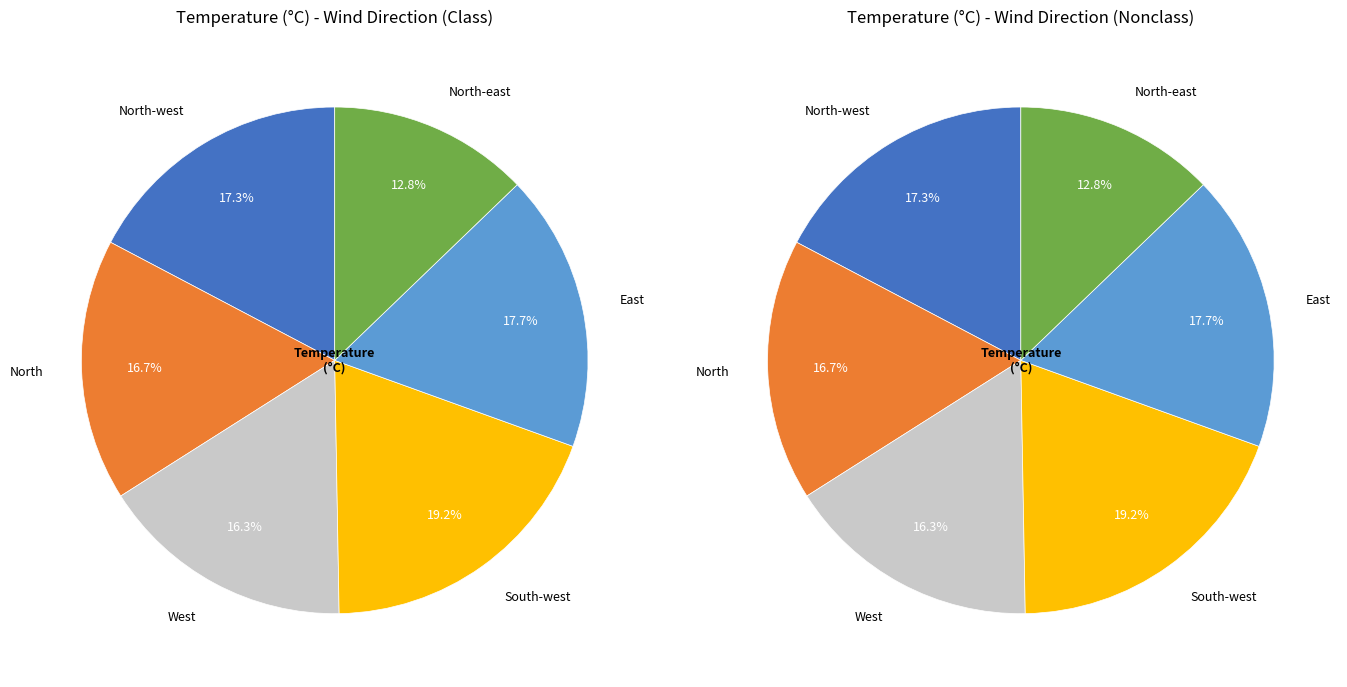

Is it true that North is 1% of the pie?

False